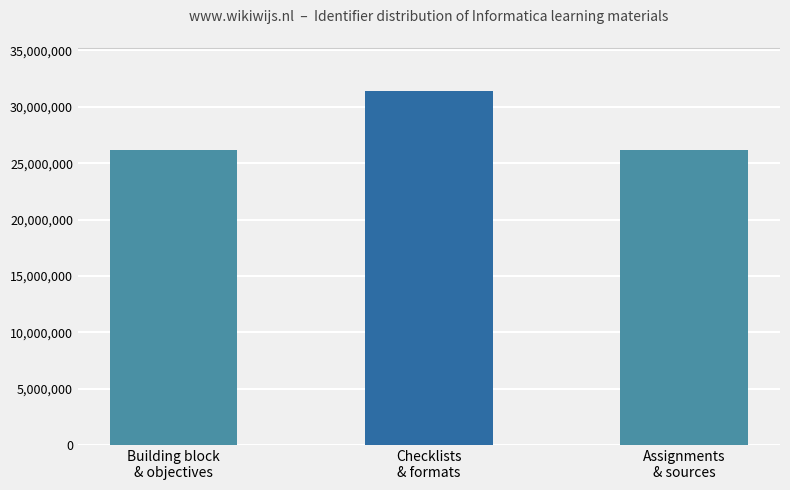

What is the average value?

27928555